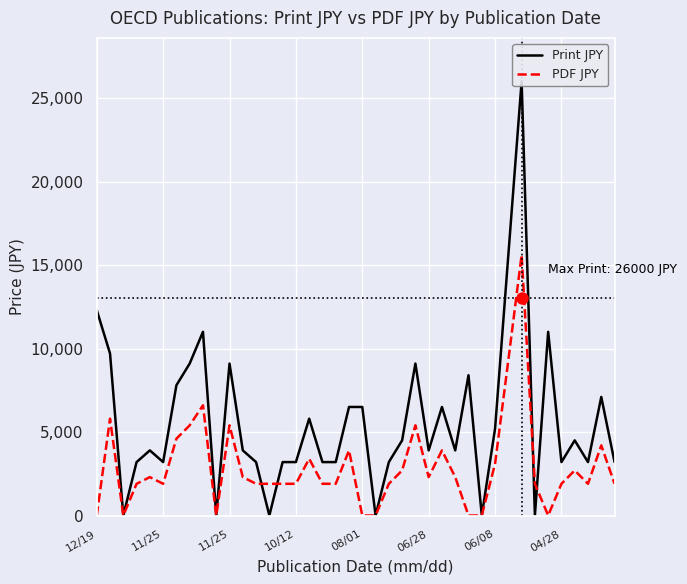

At which category is the sum across all series the highest?

32